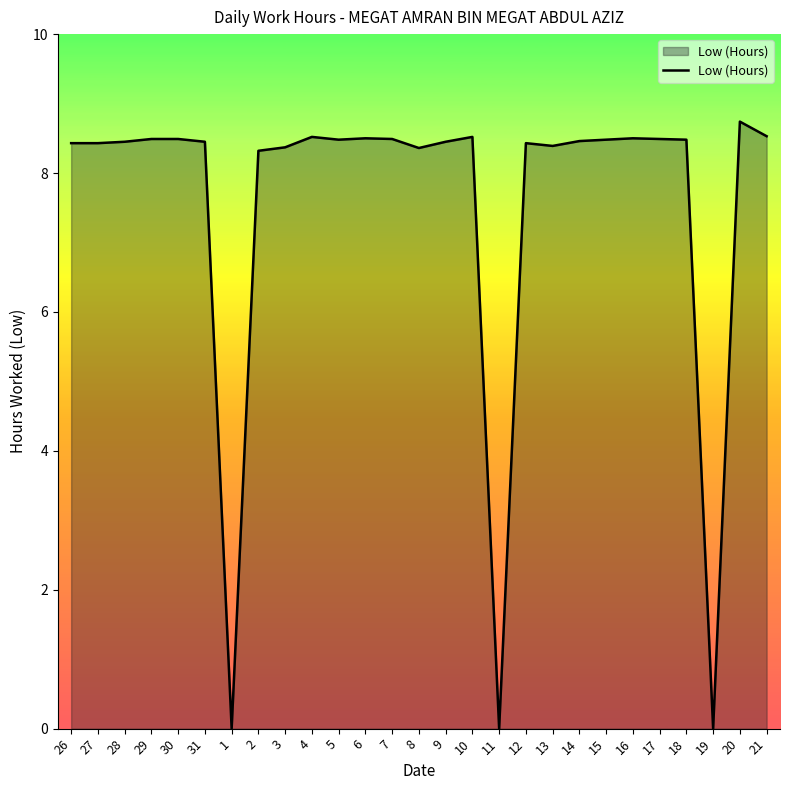

What is the difference between the maximum and minimum values?

8.7